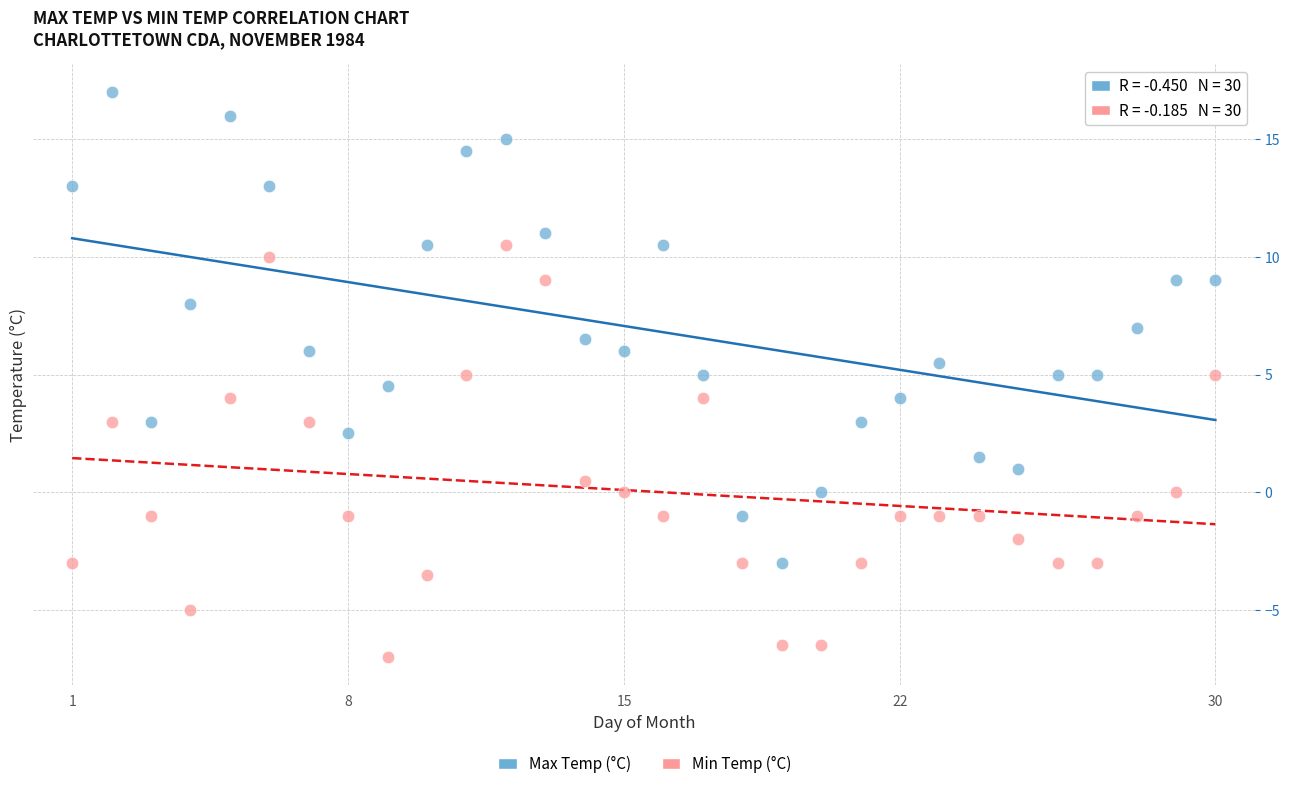

Across all data points, what is the range of X values (max minus min)?

29.0